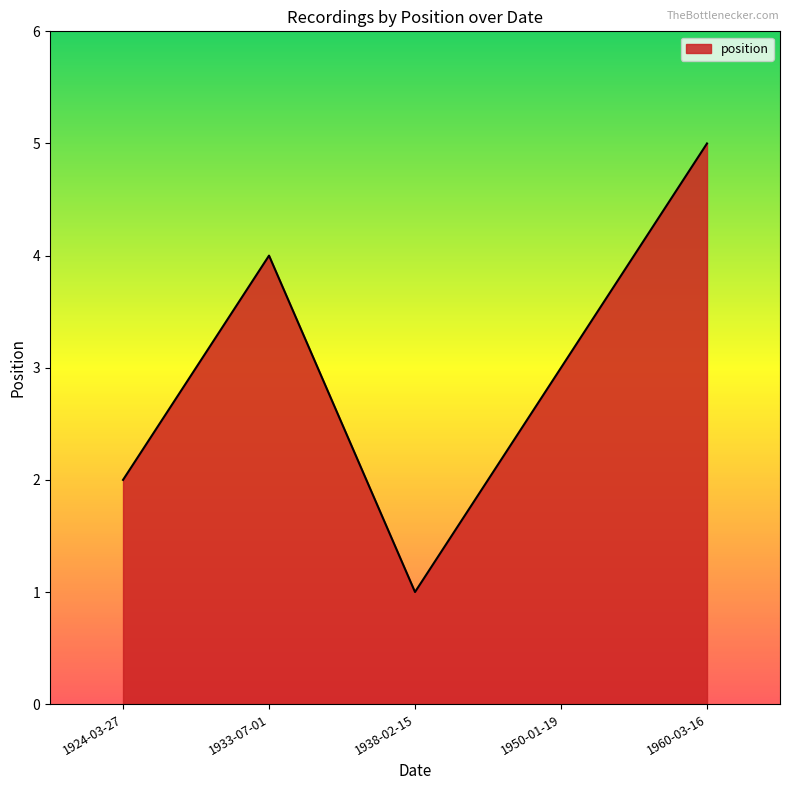

Rank the categories by value from highest to lowest.

1960-03-16, 1933-07-01, 1950-01-19, 1924-03-27, 1938-02-15